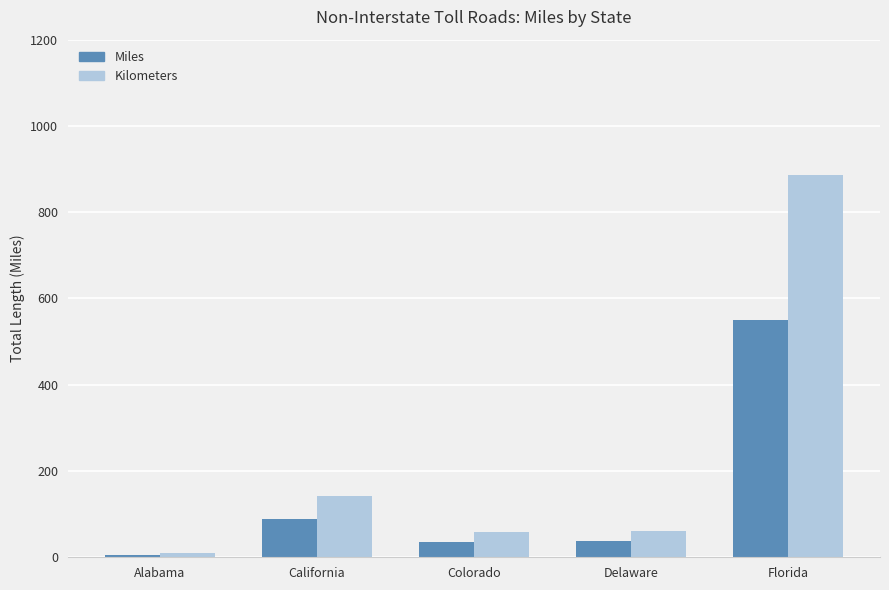

Which series has the largest range (max minus min)?

Kilometers